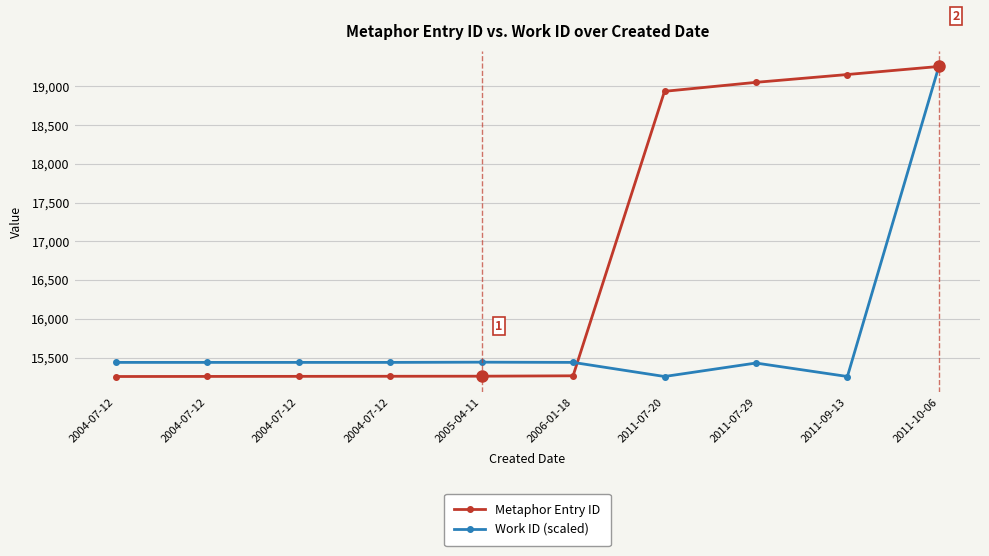

Reading left to right, what are all the values shown in this chart?

Metaphor Entry ID: 2004-07-12=15255.0	2004-07-12=15256.0	2004-07-12=15257.0	2004-07-12=15258.0	2005-04-11=15259.0	2006-01-18=15264.0	2011-07-20=18937.0	2011-07-29=19053.0	2011-09-13=19154.0	2011-10-06=19258.0
Work ID (scaled): 2004-07-12=15437.2	2004-07-12=15437.2	2004-07-12=15437.2	2004-07-12=15437.2	2005-04-11=15440.0	2006-01-18=15437.2	2011-07-20=15255.0	2011-07-29=15428.9	2011-09-13=15255.0	2011-10-06=19258.0